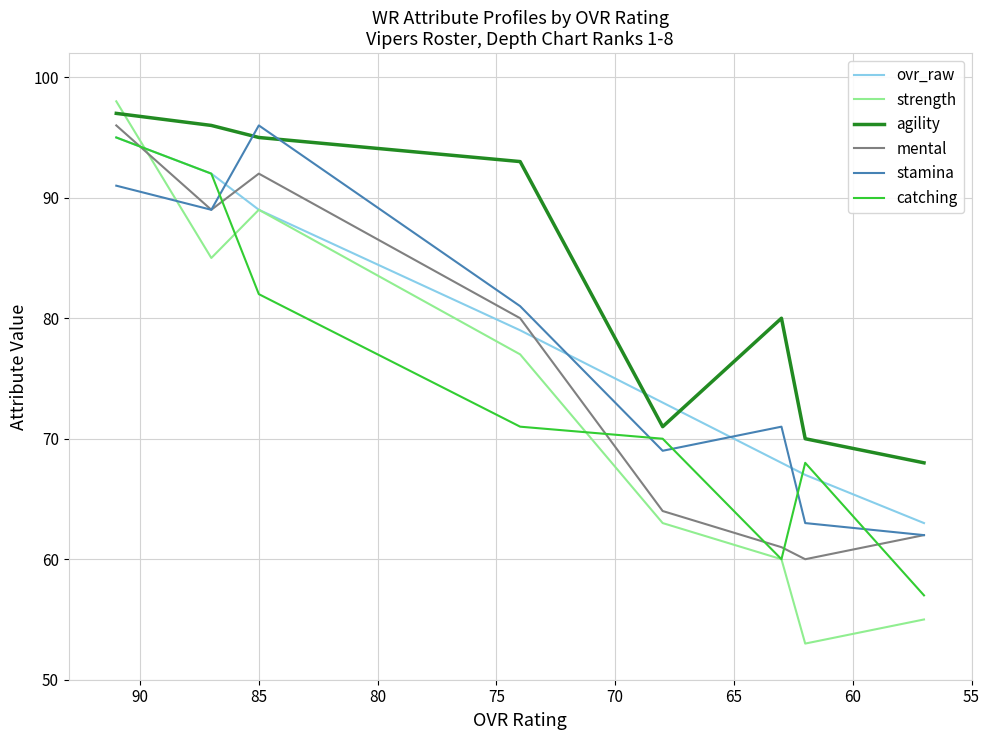

What is the value of the mental point at the 2nd from the left?

89